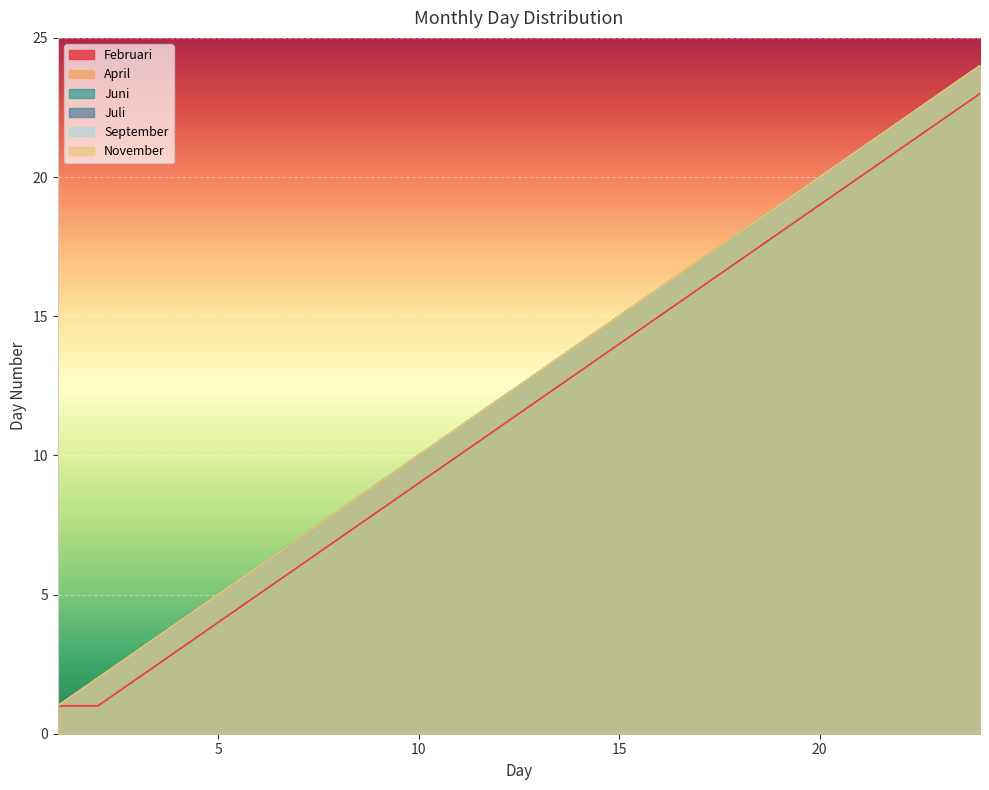

At which label is Juli closest to 12?

12